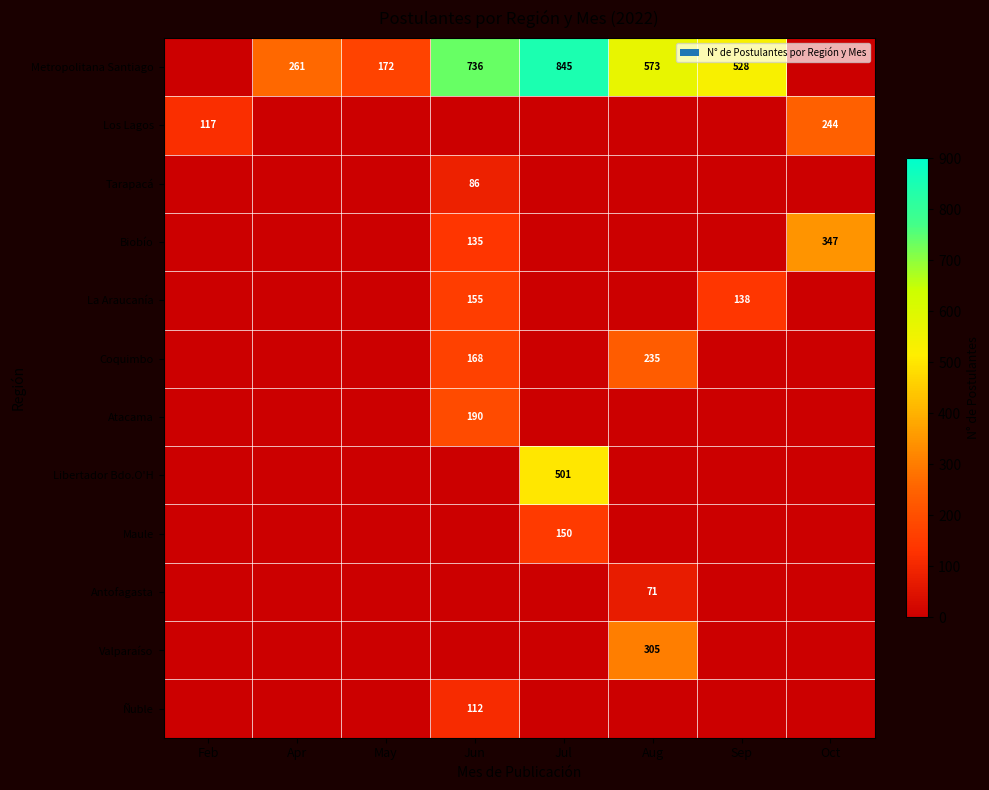

The Maule series shows 99 at Jul. True or false?

False